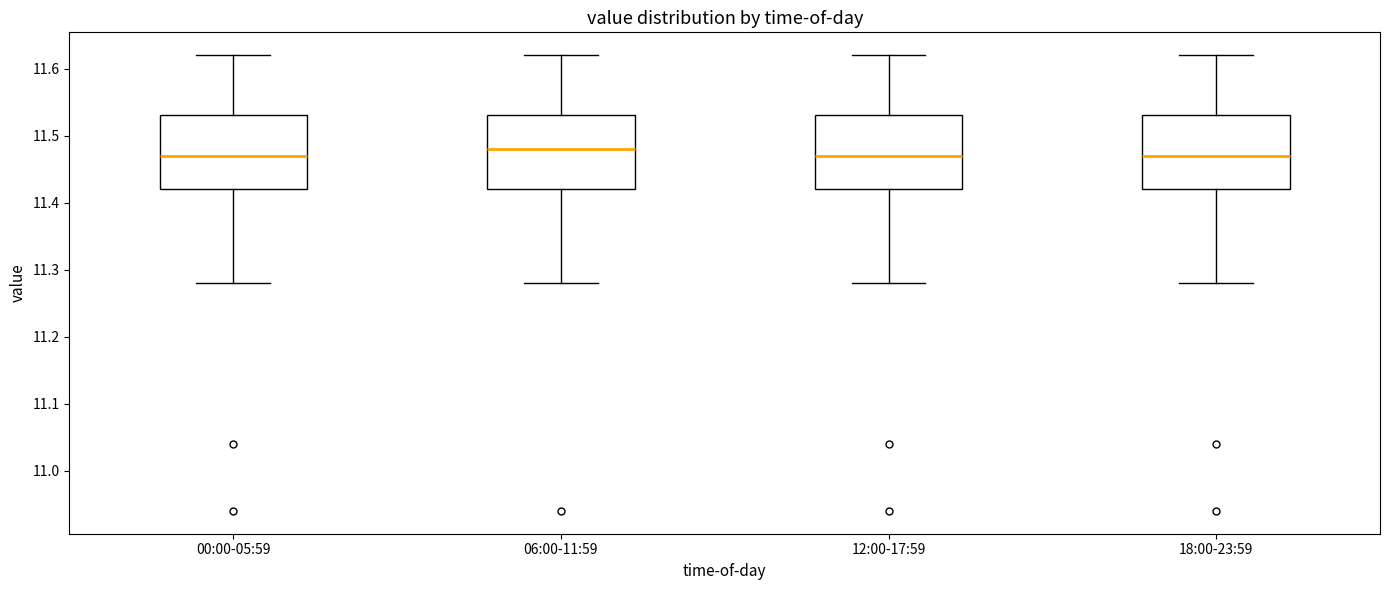

Where does the upper whisker of the box for 12:00-17:59 end on the y-axis? The values are not printed on the chart, so give them approximately, as read against the axis.

11.62